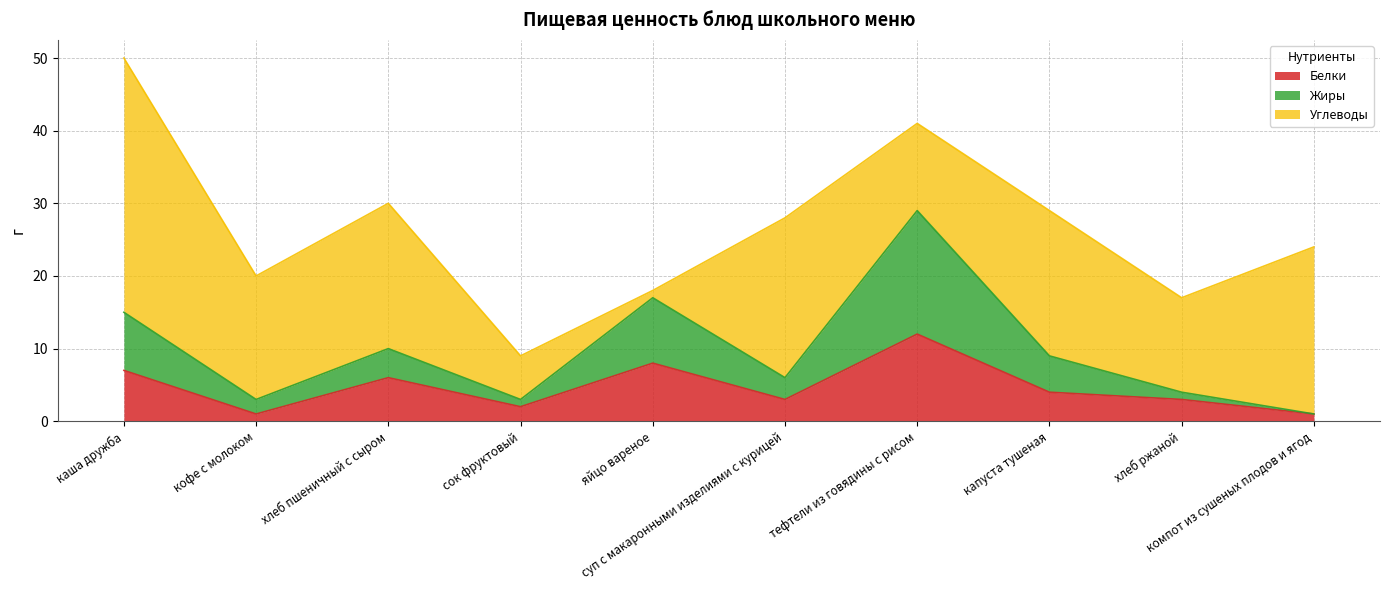

What is the maximum value for Белки?

12